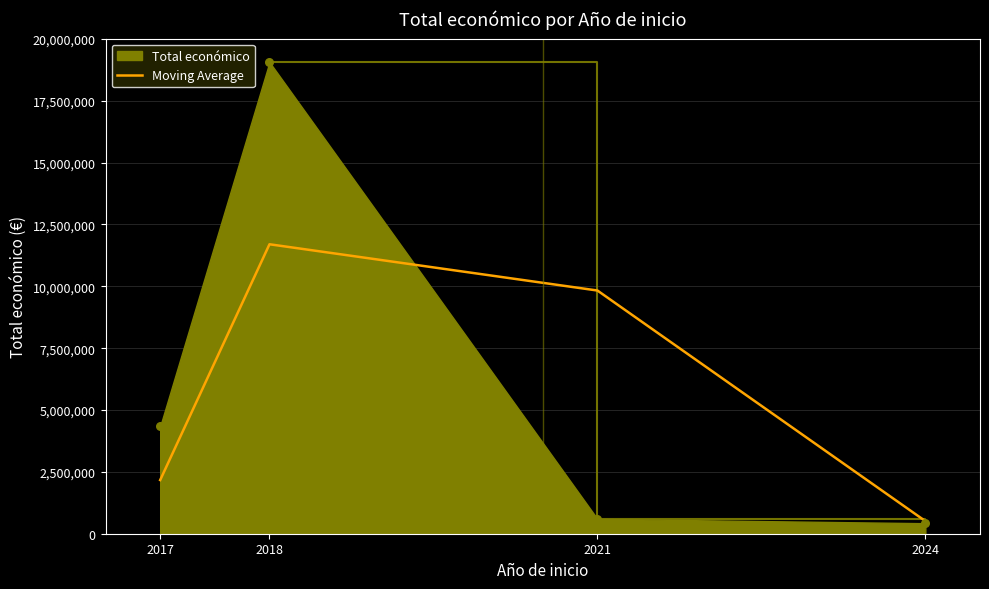

What is the spread (max minus min) of values at 2018?

7361564.5